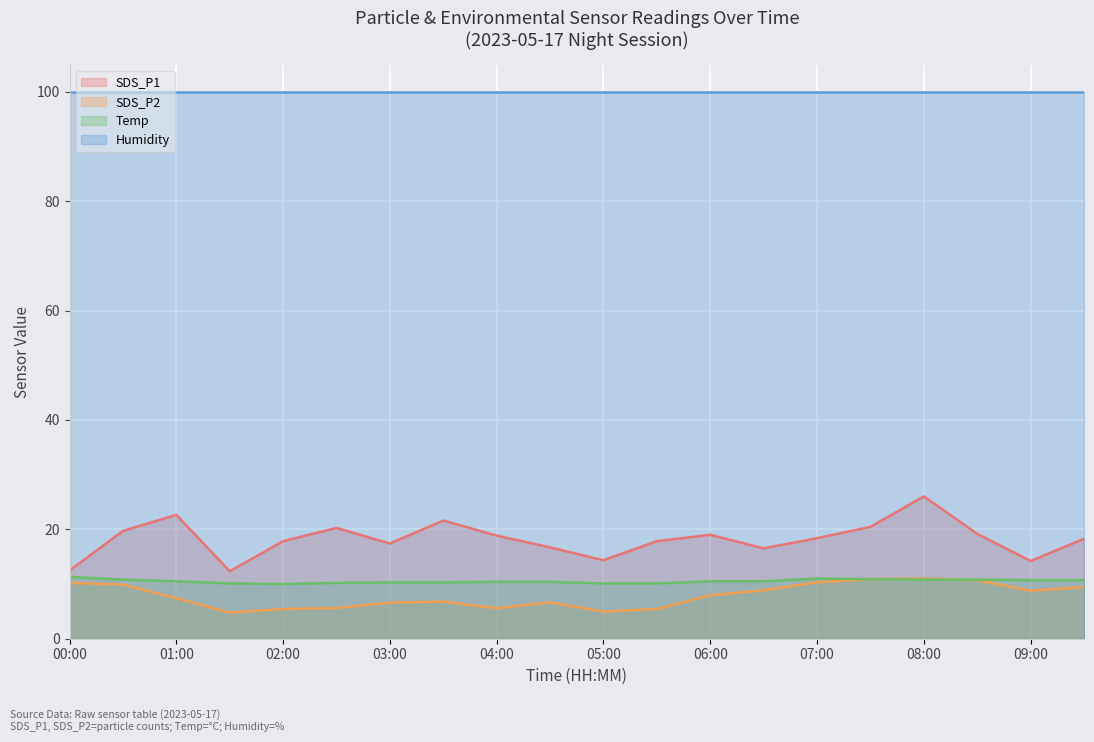

What position from the left is 01:30?

4